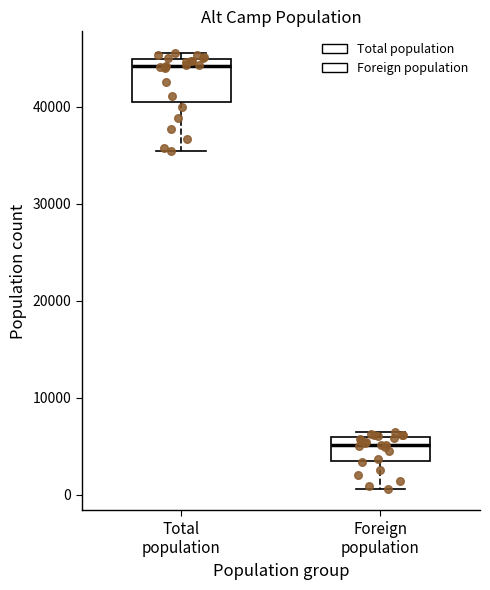

Where does the lower whisker of the box for Total population end on the y-axis? The values are not printed on the chart, so give them approximately, as read against the axis.

35000